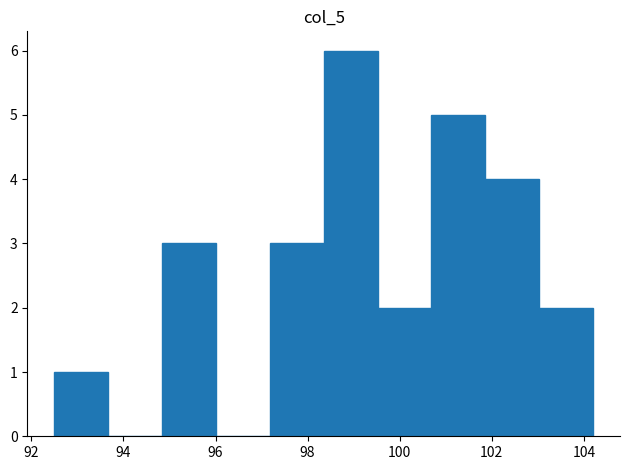

Reading left to right, list every bar in this chart as the range it spans on the x-axis followed by its height. Neither the bar edges nor the heights are printed on the chart, so give them approximately, as read against the axes.

92.6 to 93.6: 1
93.6 to 94.8: 0
94.8 to 96.0: 3
96.0 to 97.2: 0
97.2 to 98.4: 3
98.4 to 99.6: 6
99.6 to 100.6: 2
100.6 to 101.8: 5
101.8 to 103.0: 4
103.0 to 104.2: 2